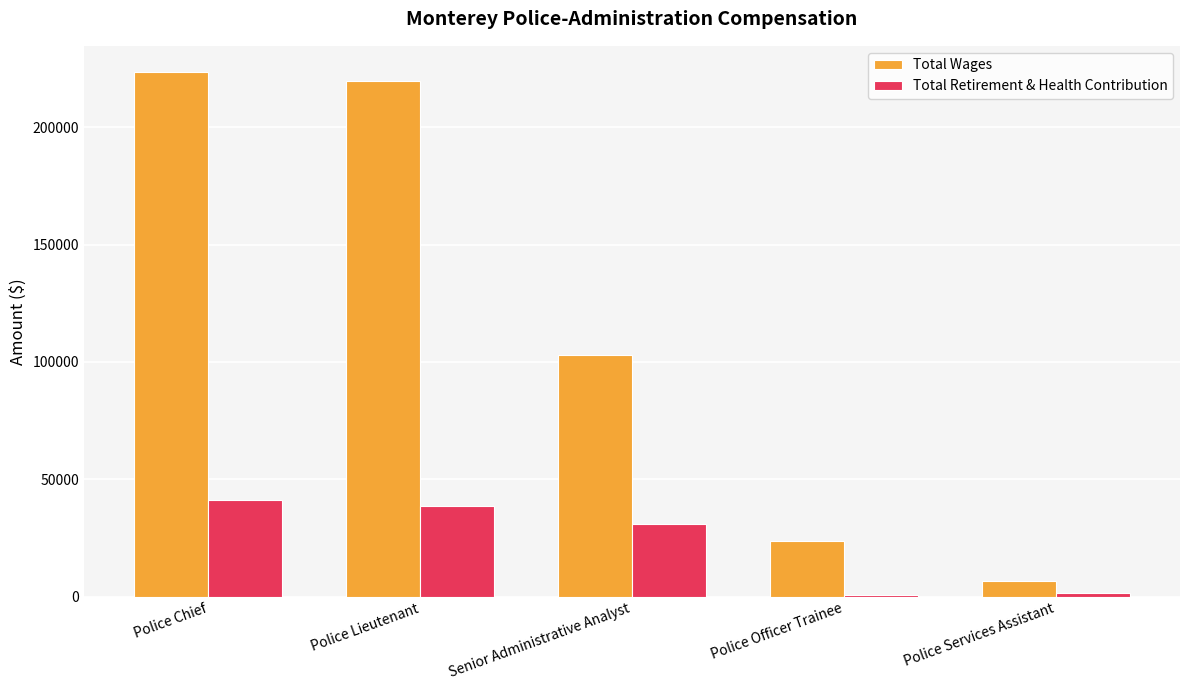

How many groups of bars are there?

5